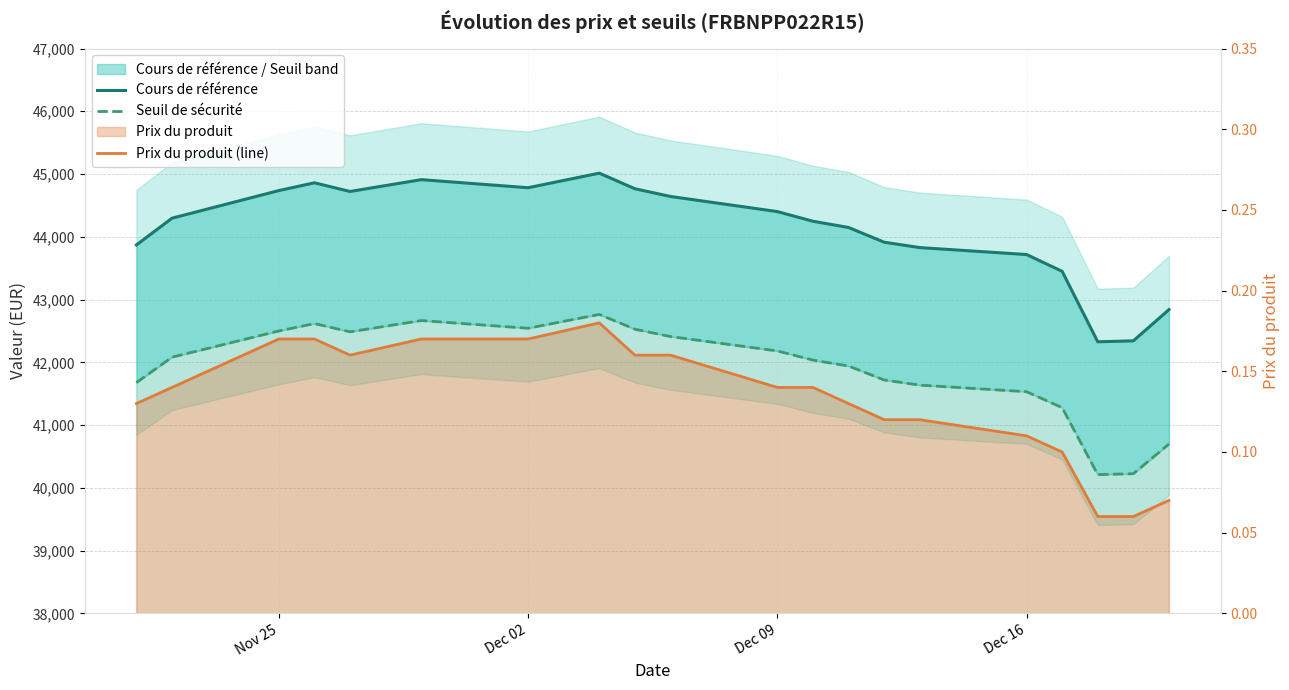

Which series has the widest spread of values?

Cours de référence